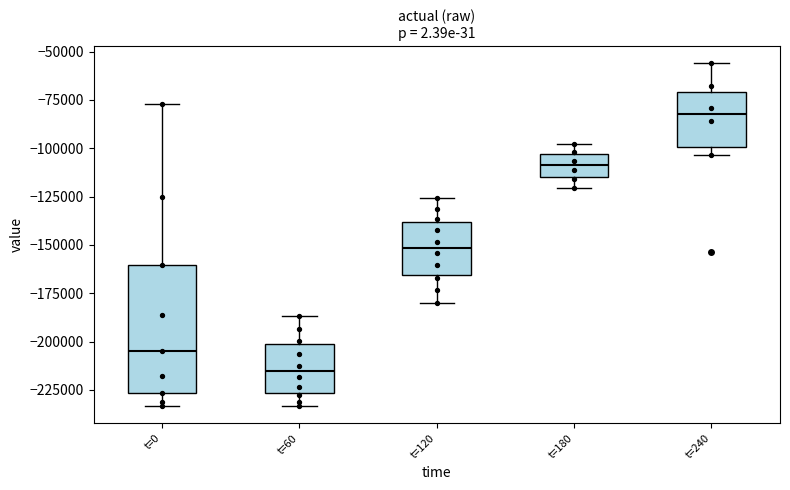

Reading left to right, read every box against the y-axis: the position of its median line, the range the box covers, and the ends of its whiskers. The values are not printed on the chart, so give them approximately, as read against the axis.

t=0: median -205000, box -225000 to -160000, whiskers -235000 to -75000
t=60: median -215000, box -225000 to -200000, whiskers -235000 to -185000
t=120: median -150000, box -165000 to -140000, whiskers -180000 to -125000
t=180: median -110000, box -115000 to -105000, whiskers -120000 to -100000
t=240: median -80000, box -100000 to -70000, whiskers -105000 to -55000